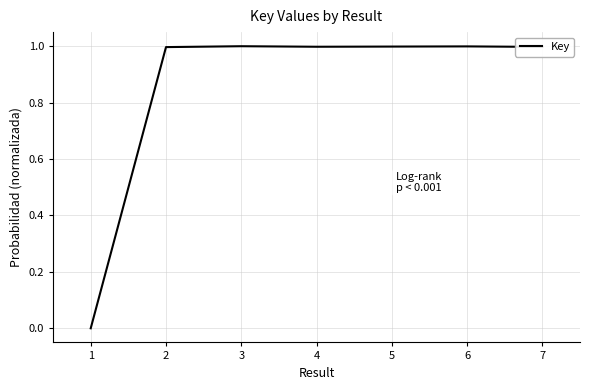

Which has a higher value, 1 or 4?

4